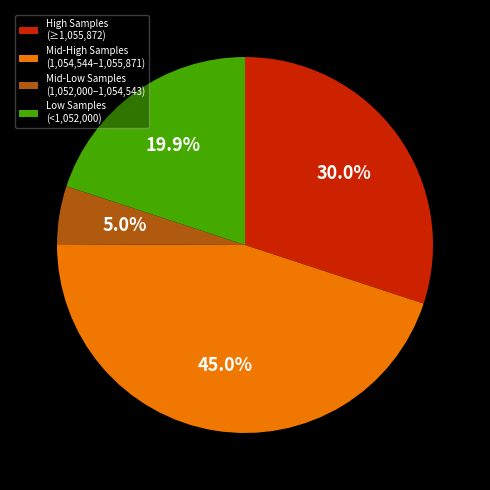

Does any single category account for the majority?

No